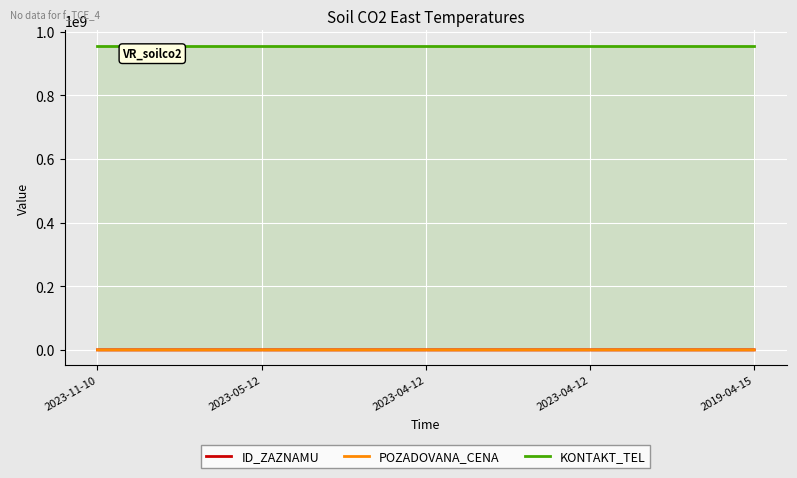

At how many categories does at least one series exceed 671808761?

5